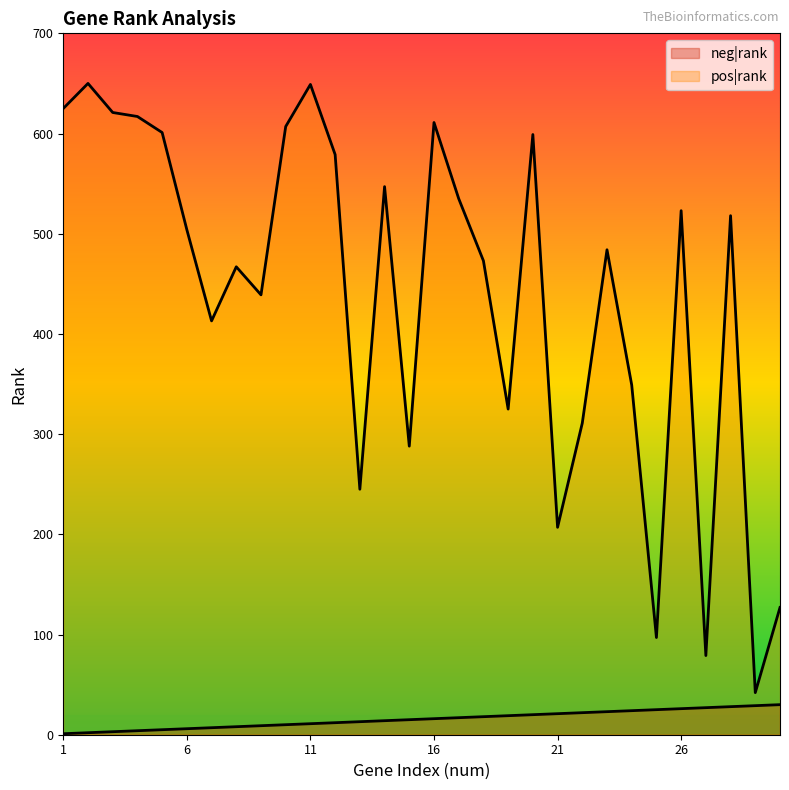

What is the approximate value of pos|rank at 14, to the nearest 50?

550